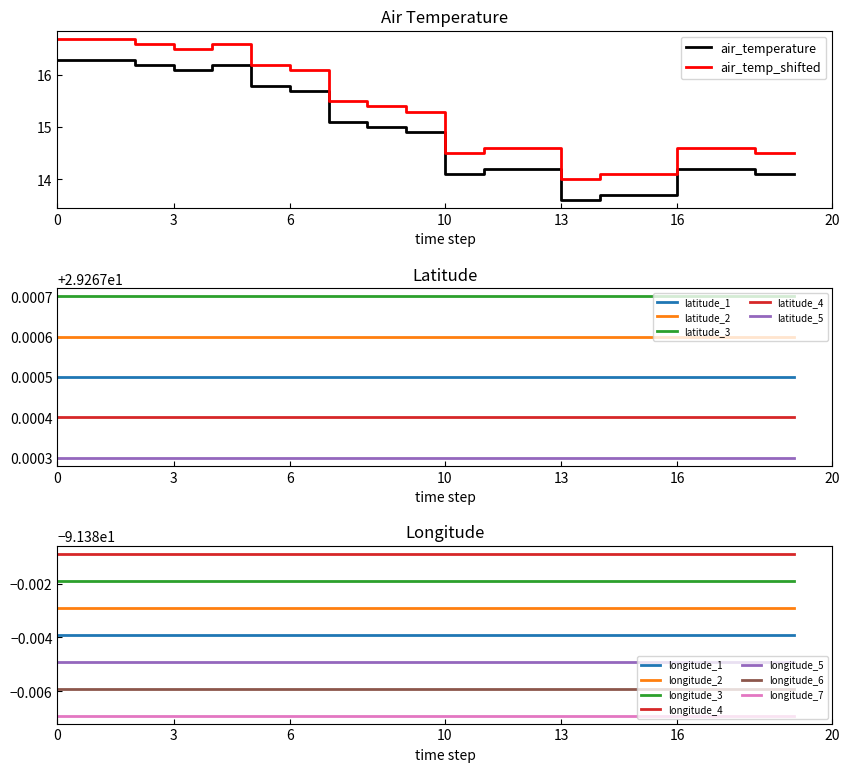

True or false: latitude has more than 2 interior local peaks.

False